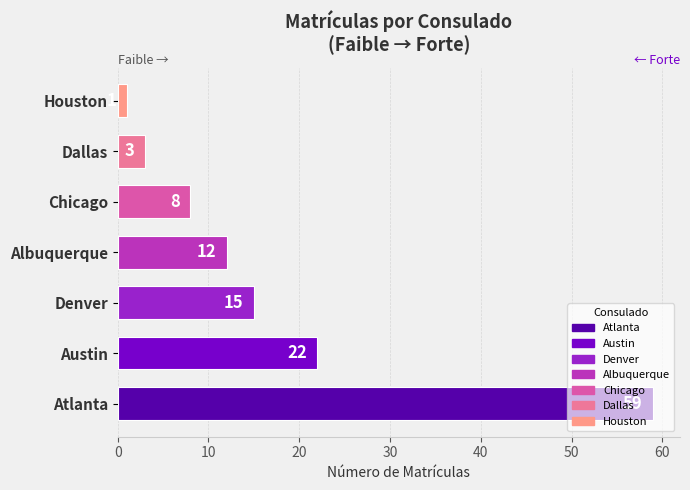

Count the number of values greater than 12.

3